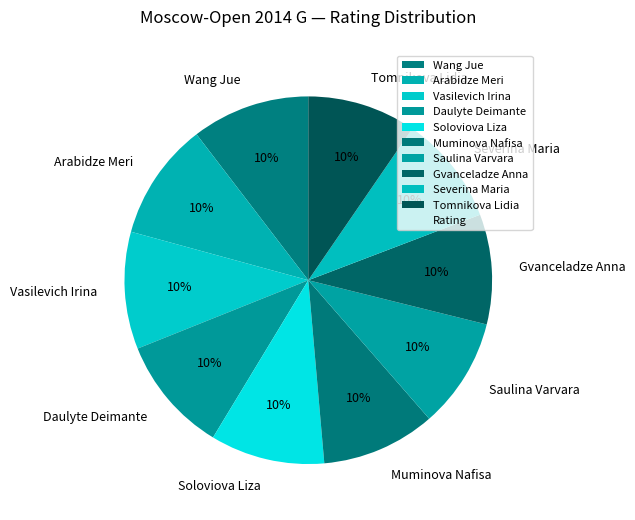

What percentage is the Tomnikova Lidia slice, to the nearest percent?

10%